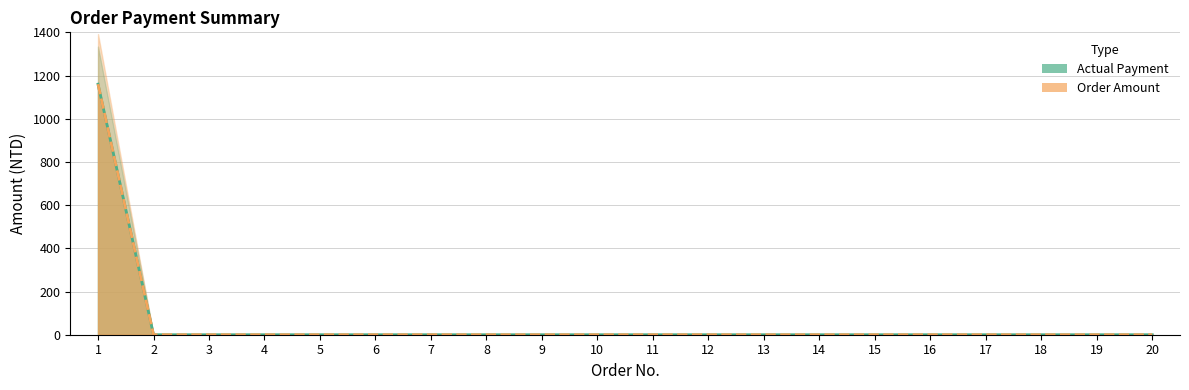

Reading left to right, extract all data points from this chart.

Actual Payment: 1160	0	0	0	0	0	0	0	0	0	0	0	0	0	0	0	0	0	0	0
Order Amount: 1160	0	0	0	0	0	0	0	0	0	0	0	0	0	0	0	0	0	0	0